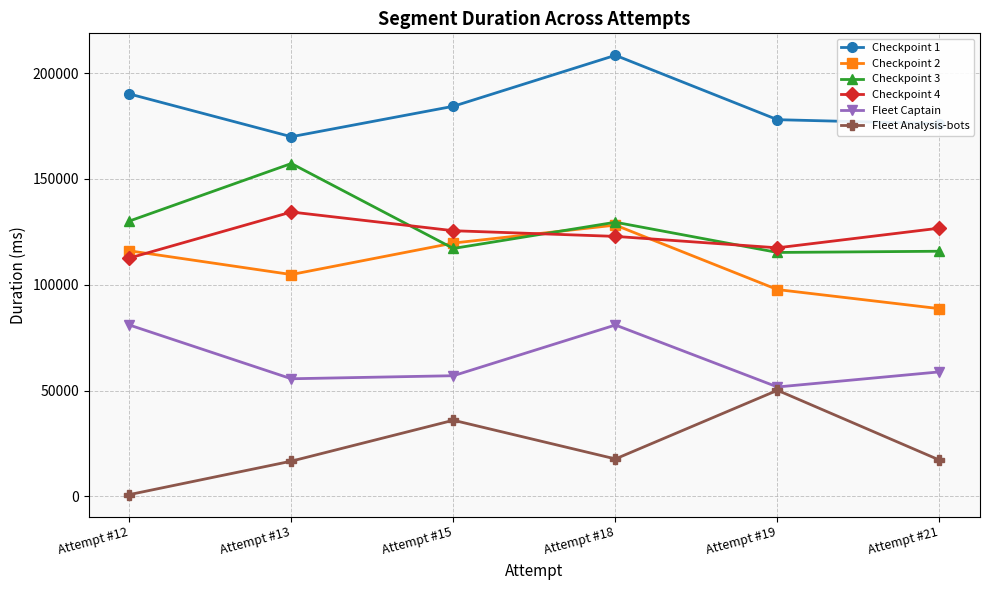

What is the difference between the maximum and second lowest values in the Checkpoint 3 series?

41450